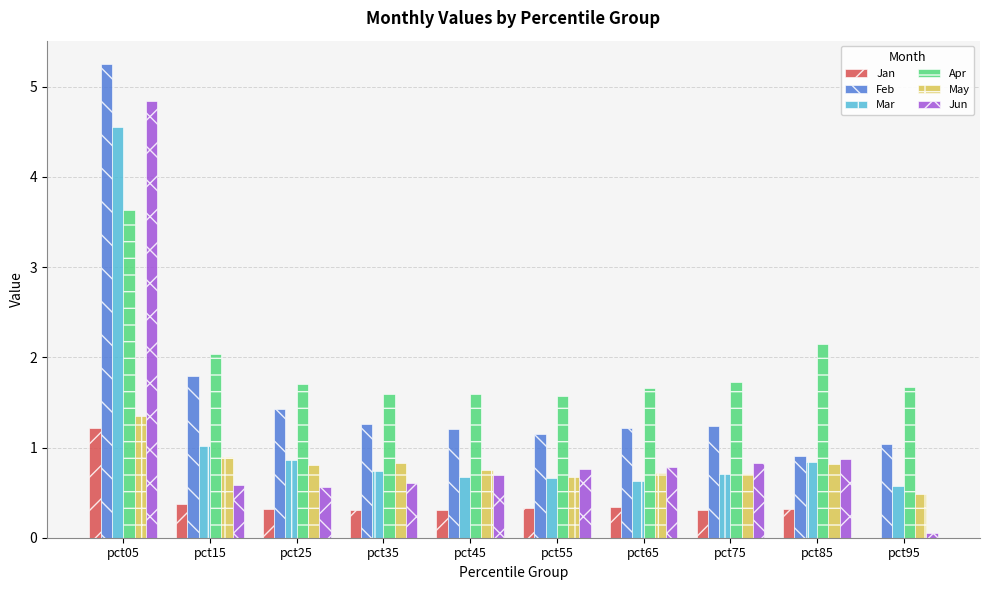

Which category has the highest value in the Jan series?

pct05